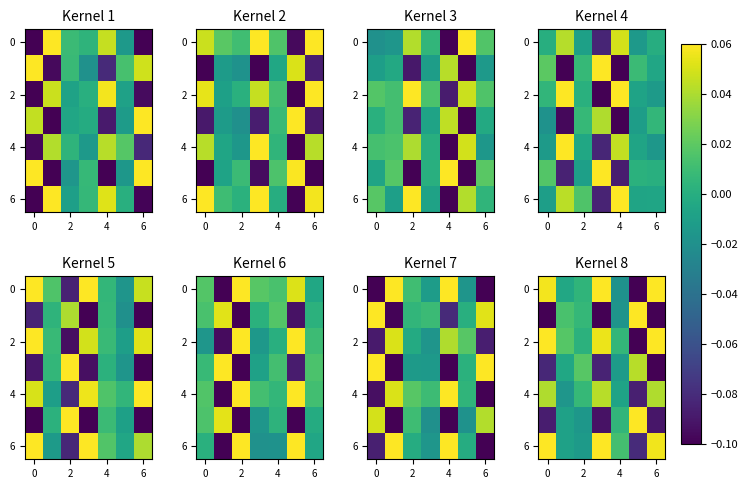

How many values in the 0 series exceed 0?

4